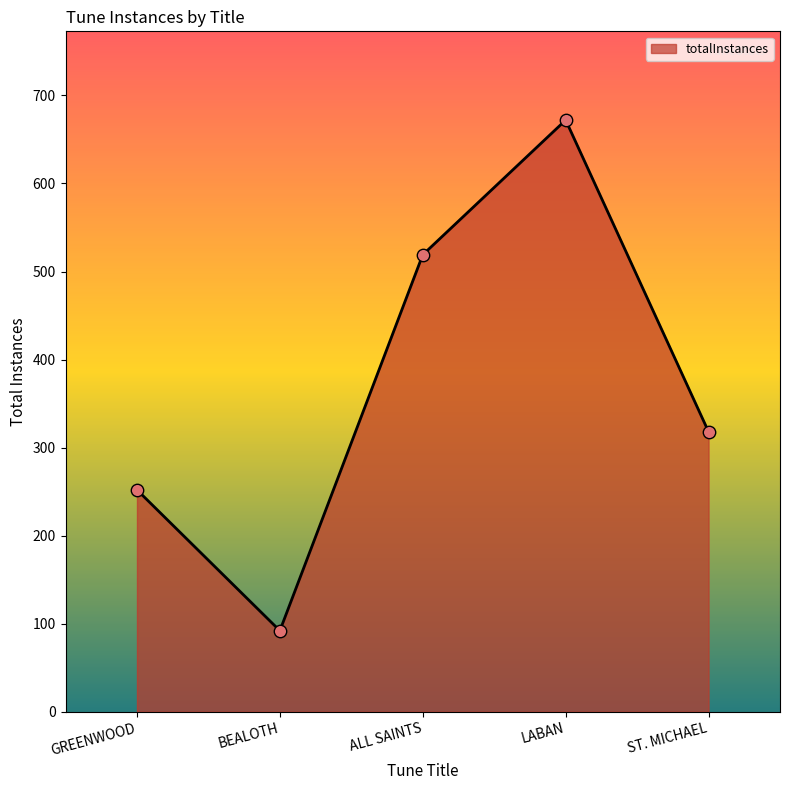

What is the change in value from GREENWOOD to LABAN?

+420